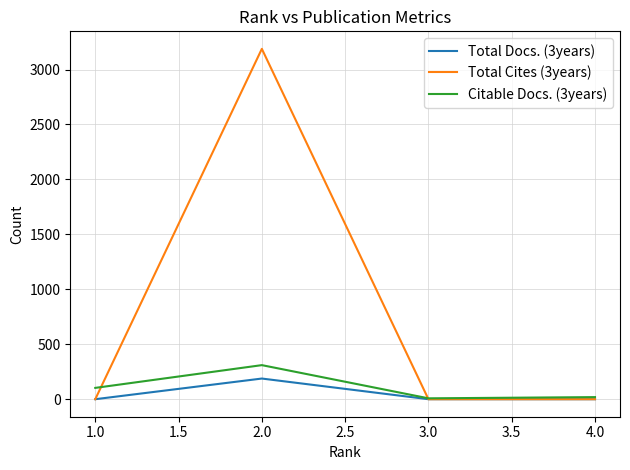

How many lines are shown in the chart?

3